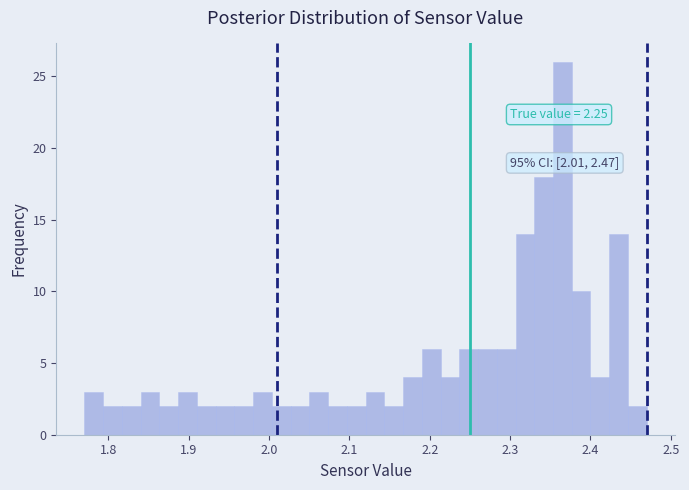

Around what value on the x-axis is the tallest bar? Give the approximate position of its centre, as read against the axis.

2.37